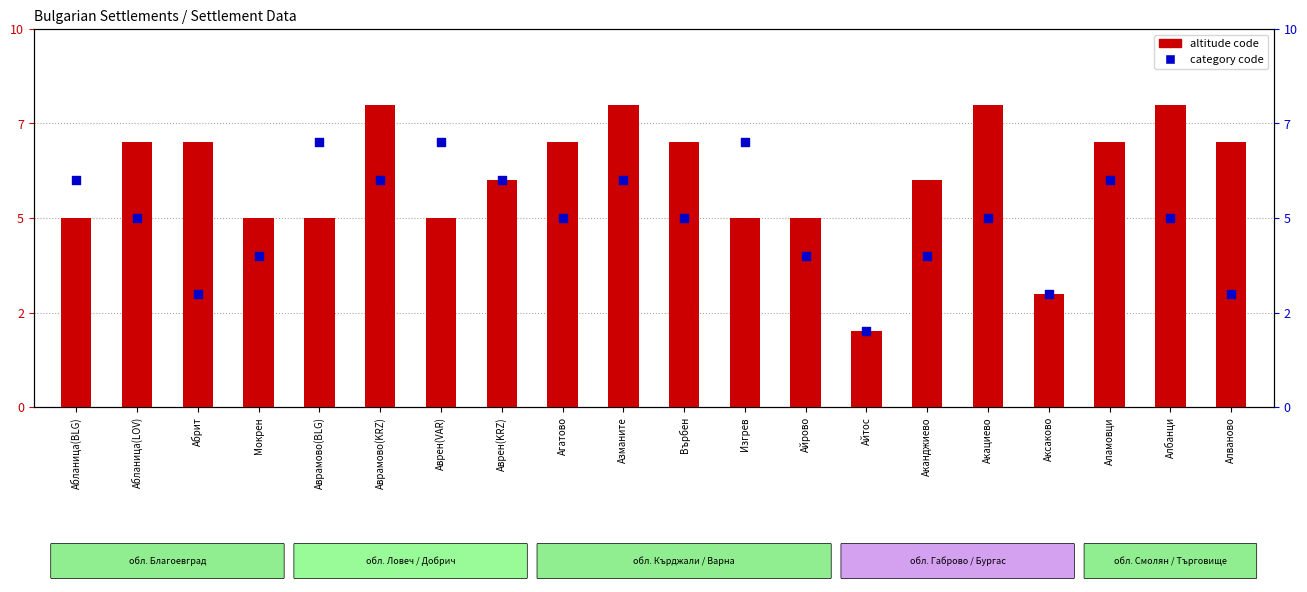

At how many categories does at least one series exceed 5?

16